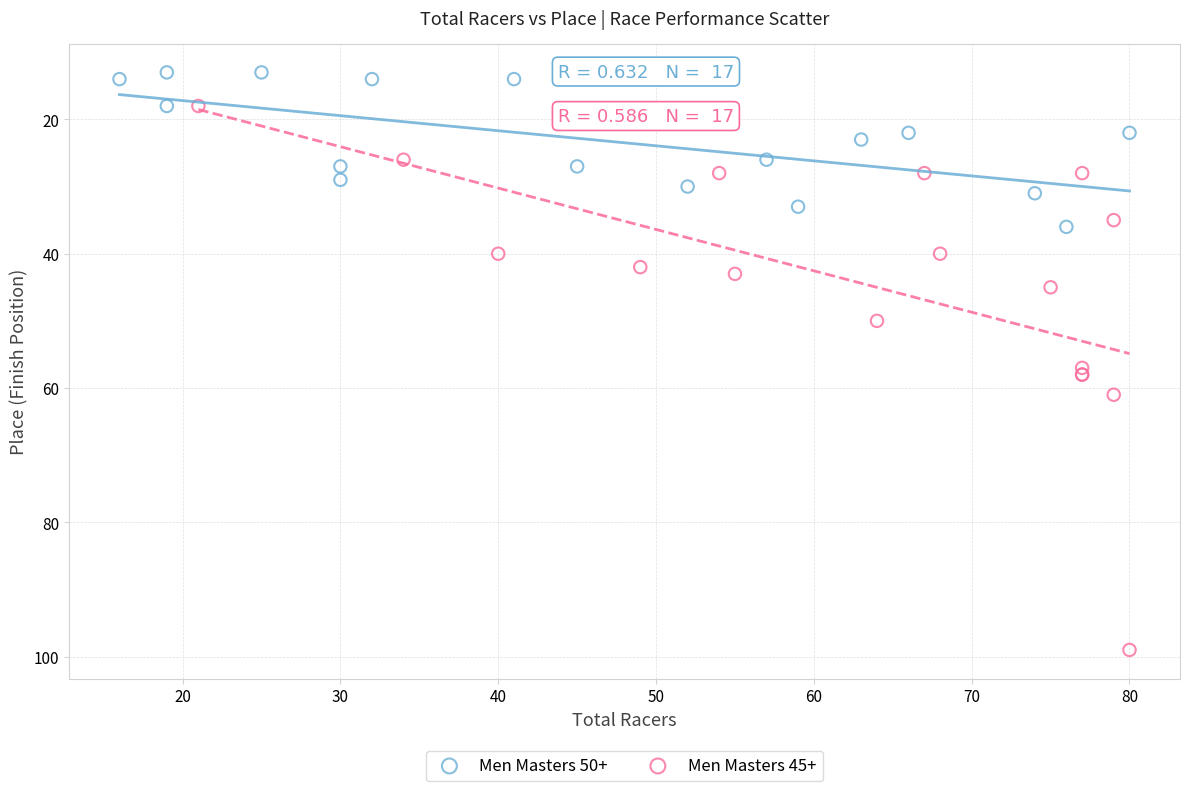

Which series reaches the minimum Y coordinate?

Men Masters 50+